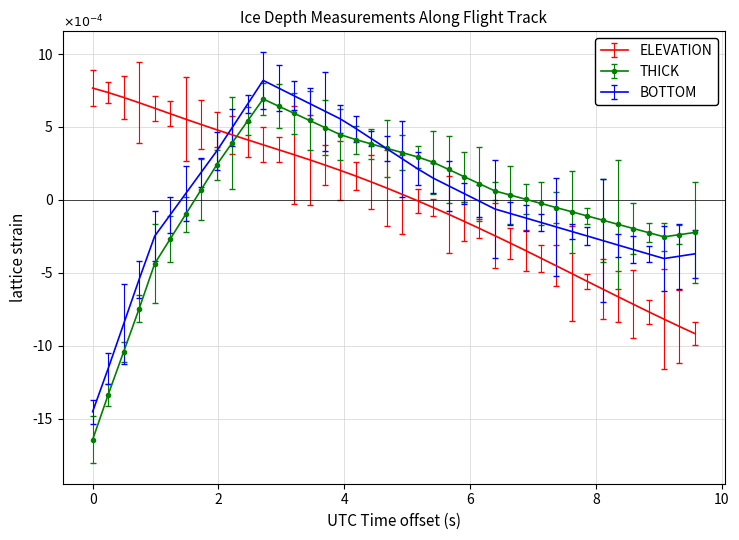

True or false: THICK and BOTTOM cross at least once.

True